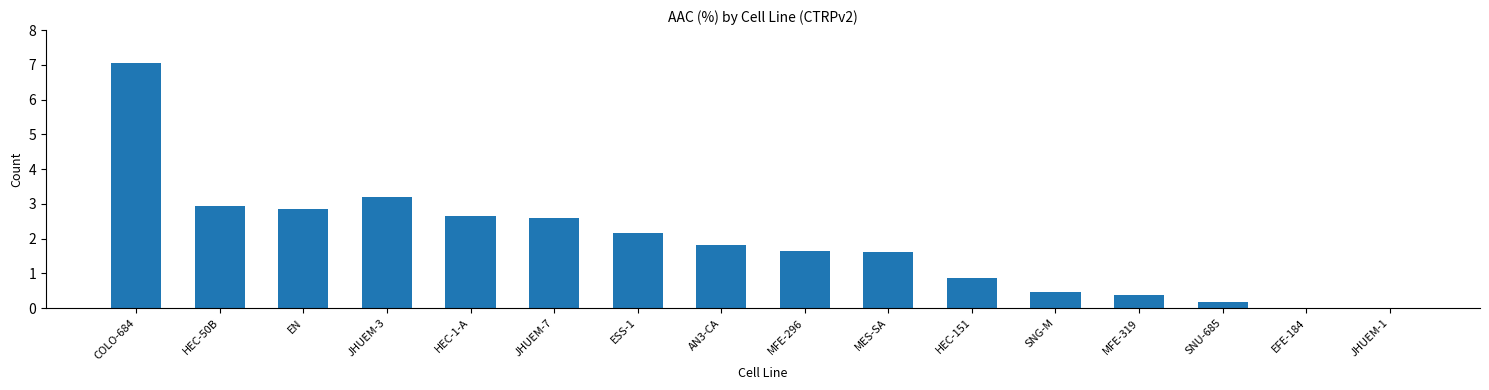

At which label does the data first exceed 1?

COLO-684